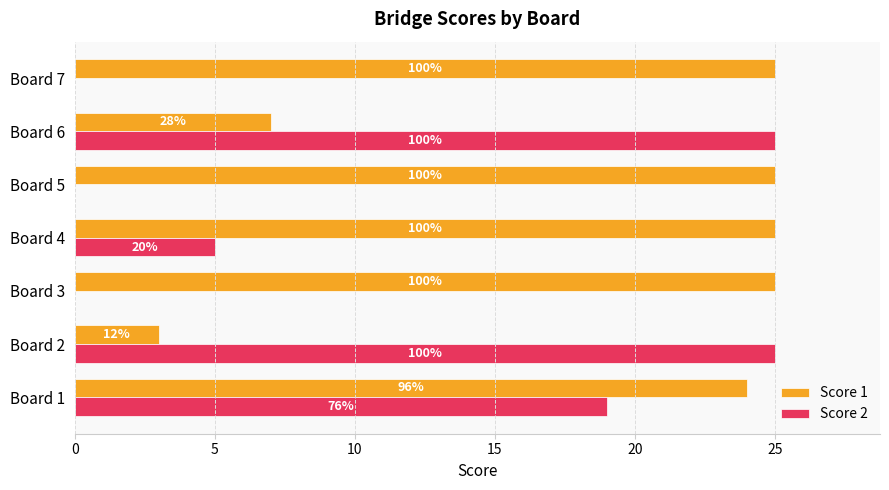

Rank the series by their maximum value, from lowest to highest.

Score 1, Score 2